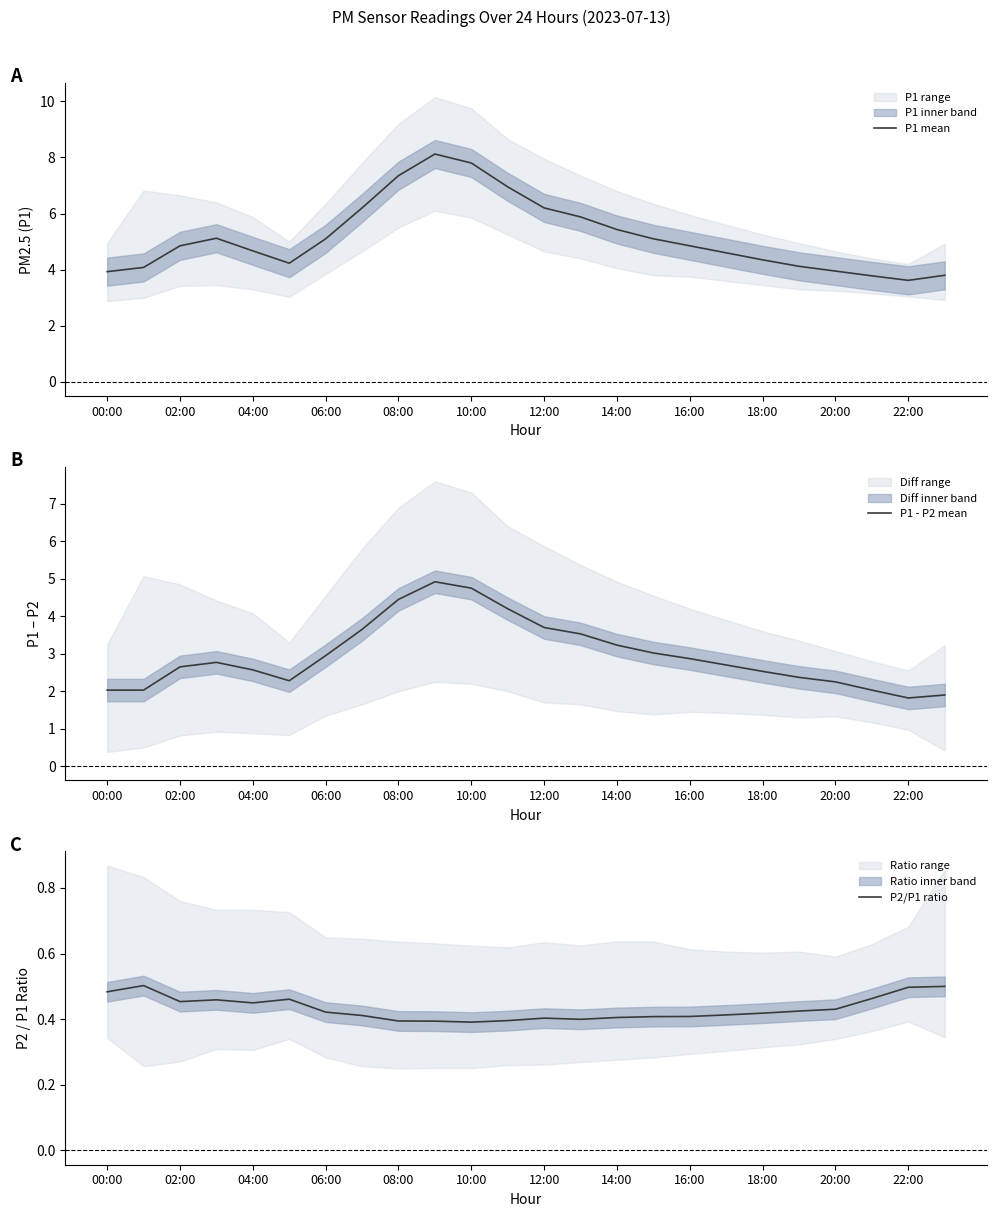

True or false: P1 - P2 mean has a value of 2.6 at 04:00.

True